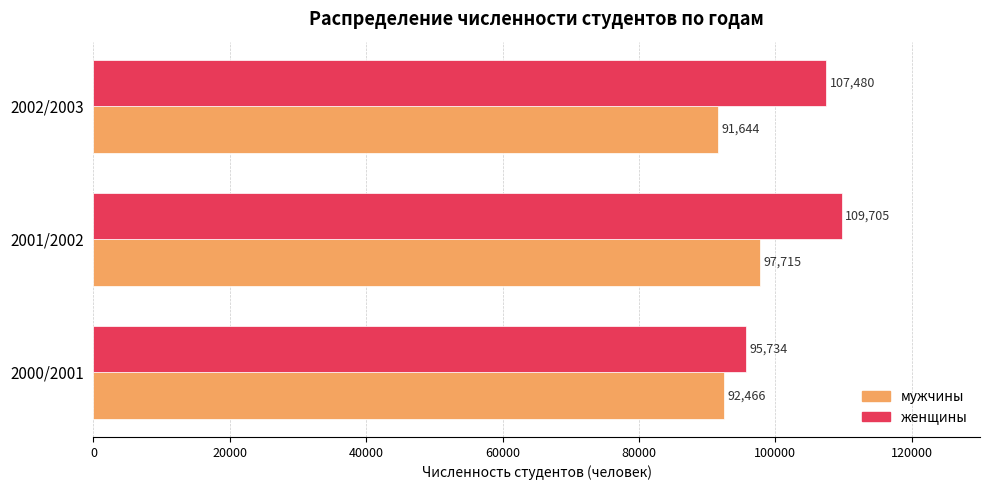

True or false: мужчины has a value of 140801 at 2002/2003.

False